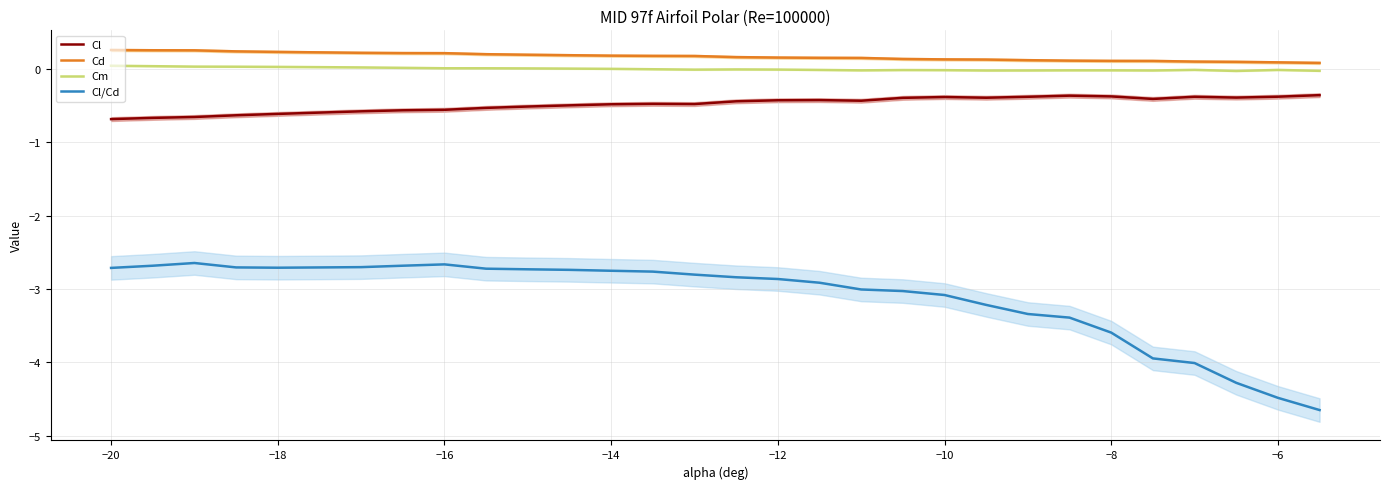

The value of Cl/Cd at −8 is -1.8. True or false?

False